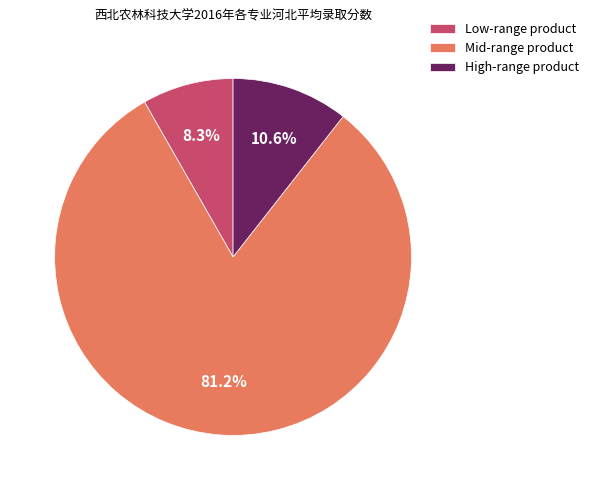

Is there a majority slice in this chart?

Yes